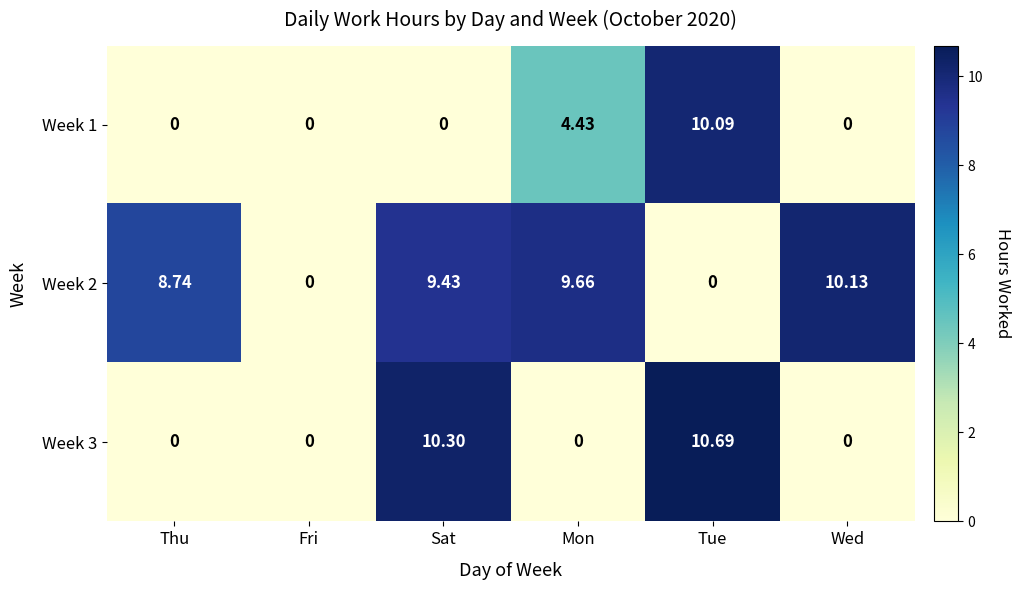

At which label does Week 3 reach its peak?

Tue